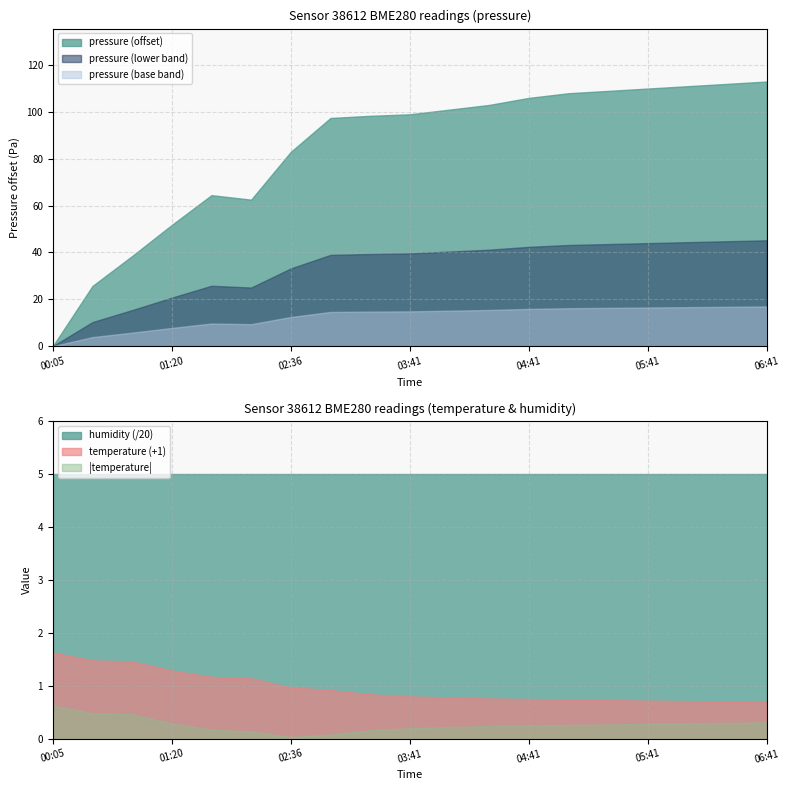

The pressure (lower band) series shows 34.9 at 01:20. True or false?

False